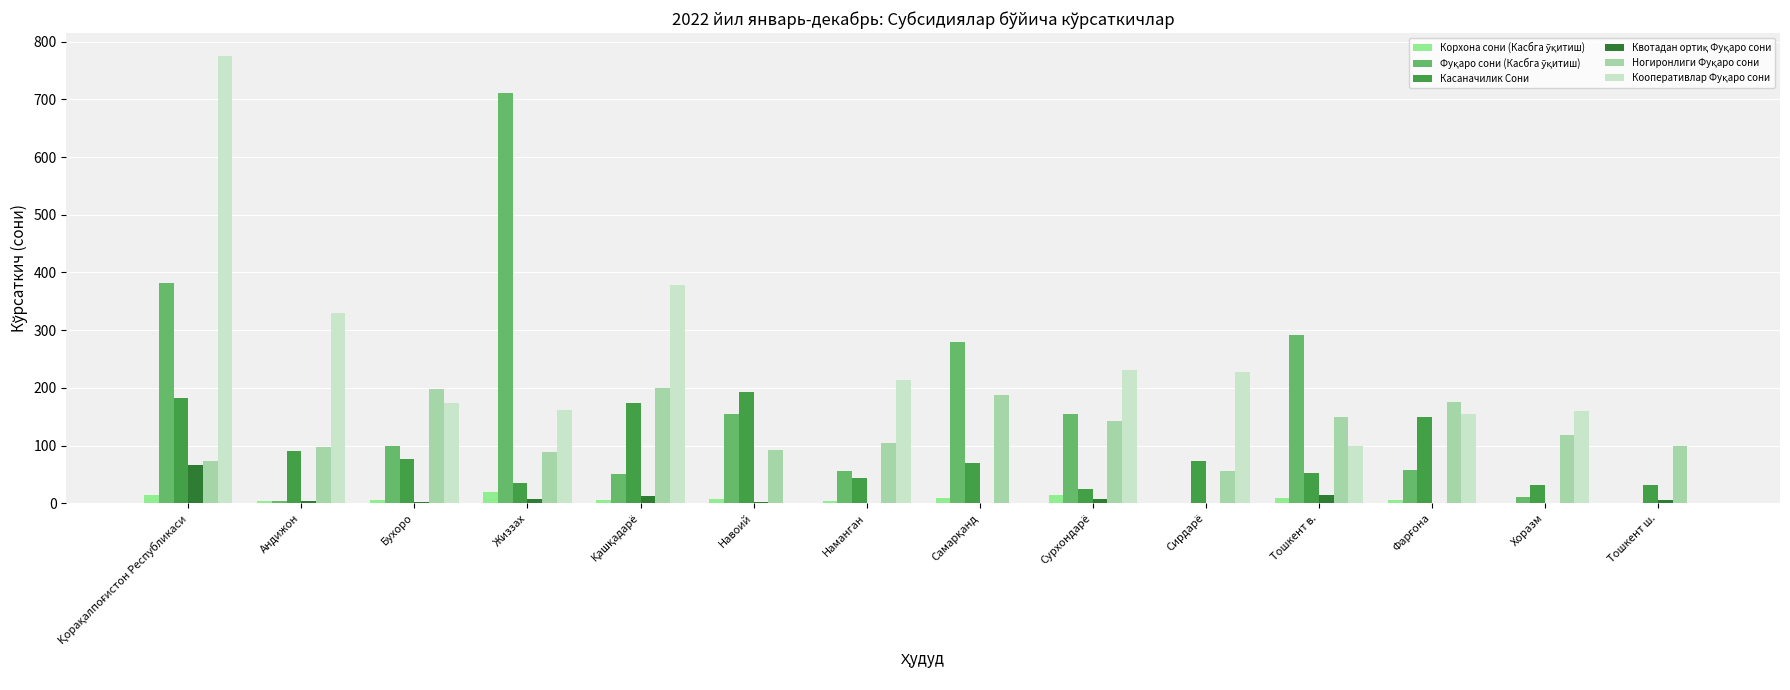

Does the chart contain stacked bars?

No